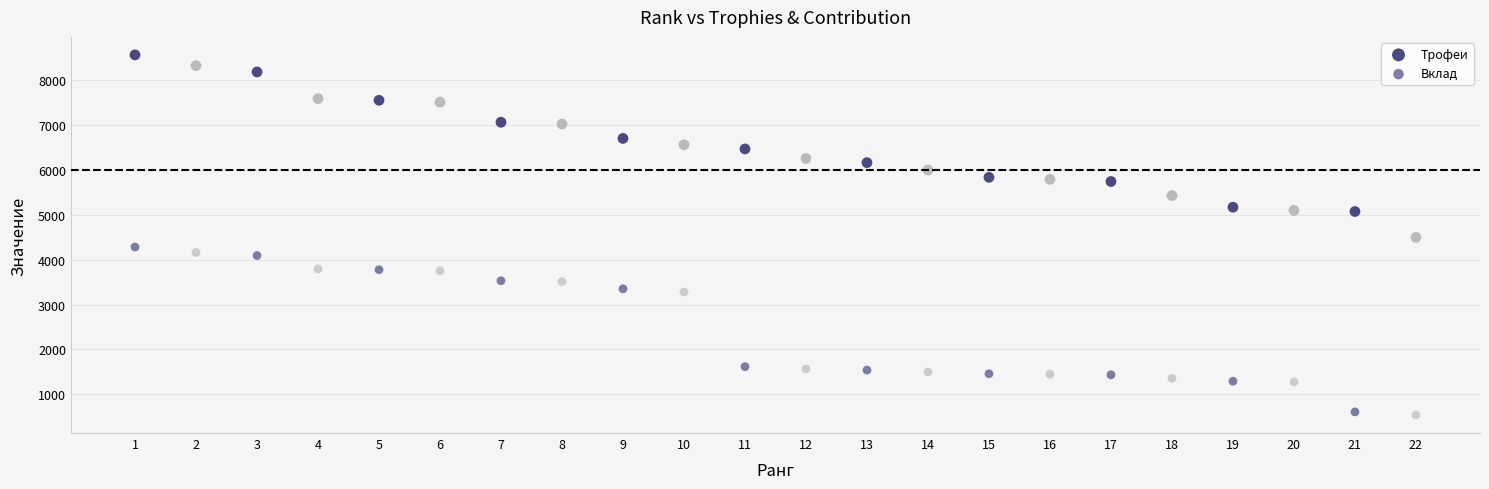

How many points are shown in the scatter plot?

44